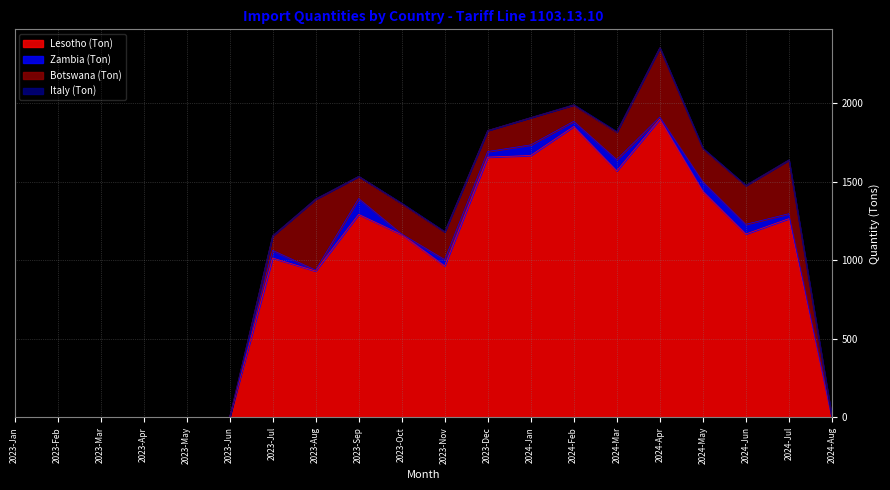

Where is the first local minimum for Botswana (Ton)?

2023-Sep